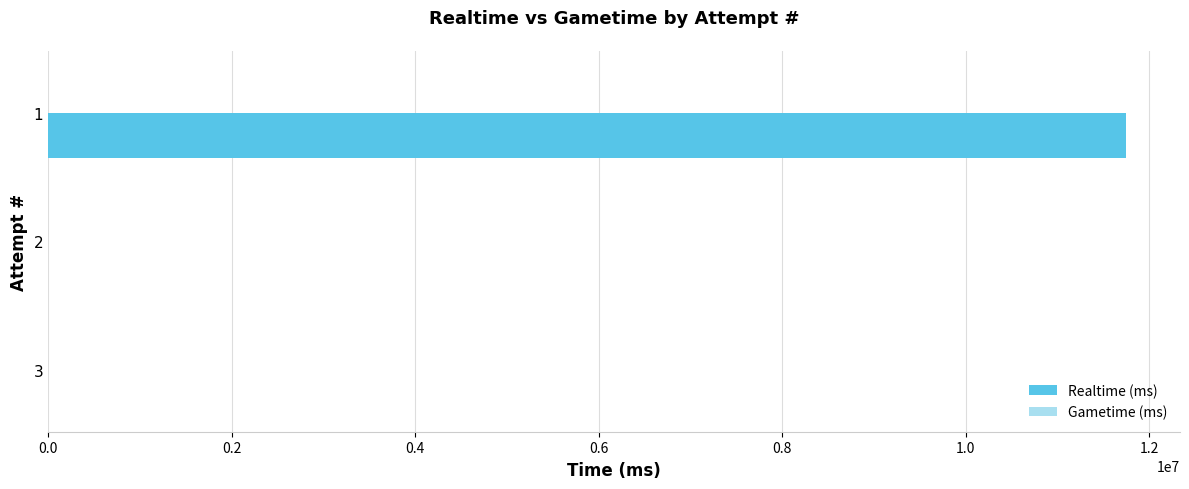

Reading bottom to top, transcribe all the data shown in this chart.

3=0	2=0	1=11749168